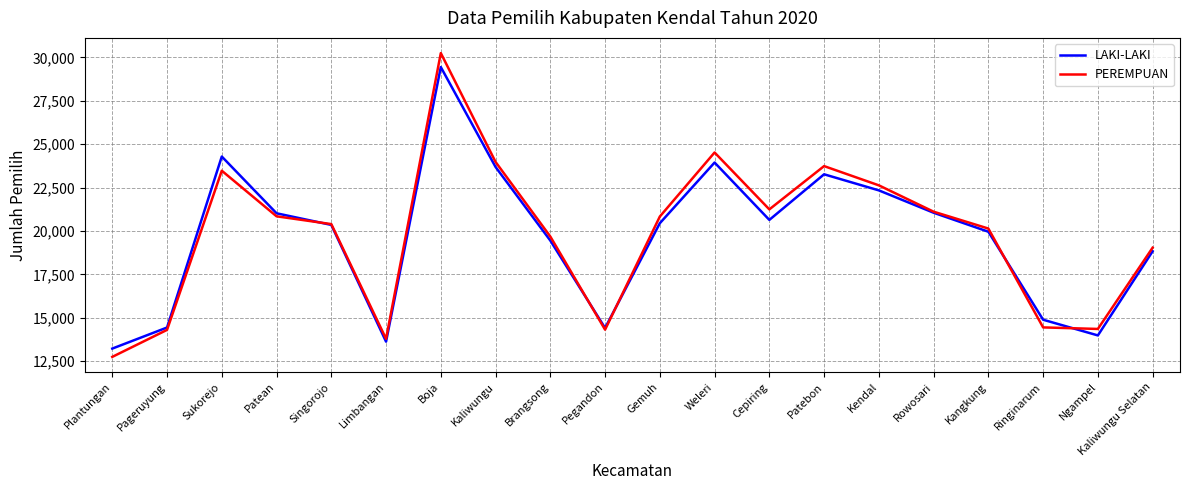

Which category has the lowest value in the PEREMPUAN series?

Plantungan